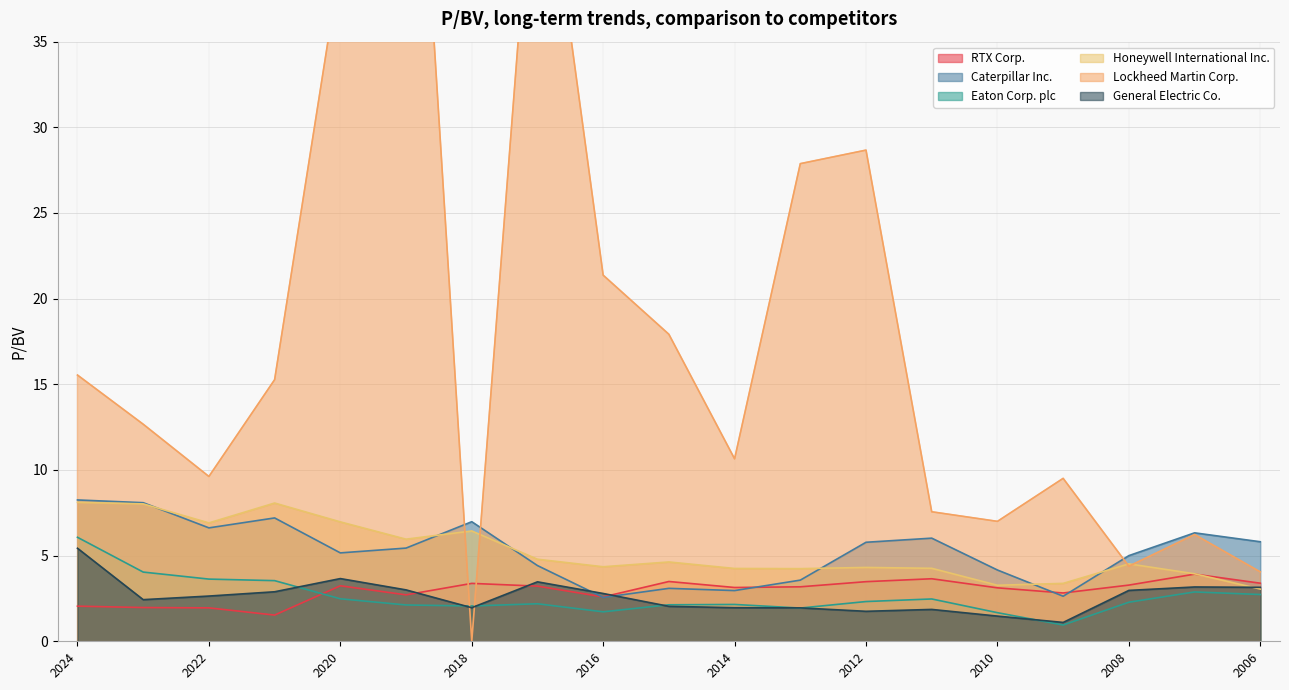

Which series has the widest spread of values?

Lockheed Martin Corp.